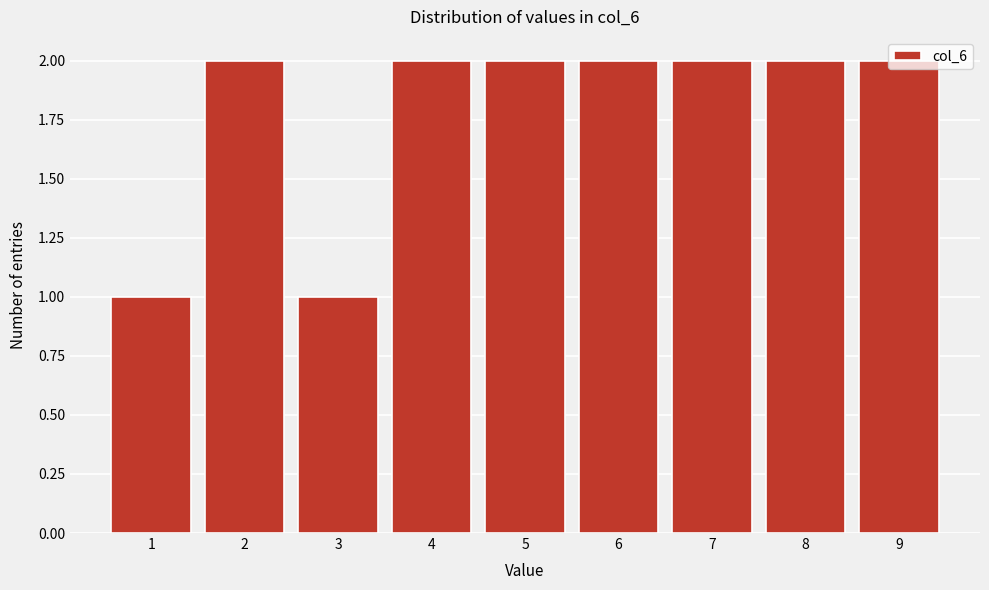

What is the value of the 4th bar from the left?

2